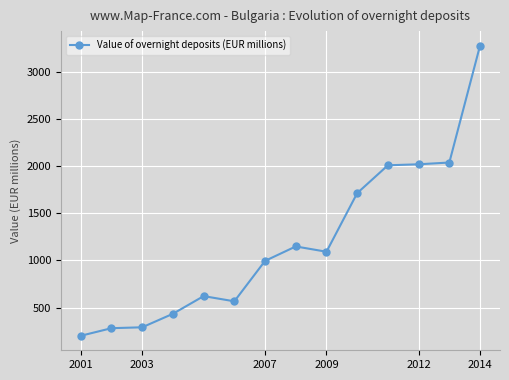

What is the sum of all values?

16691.0